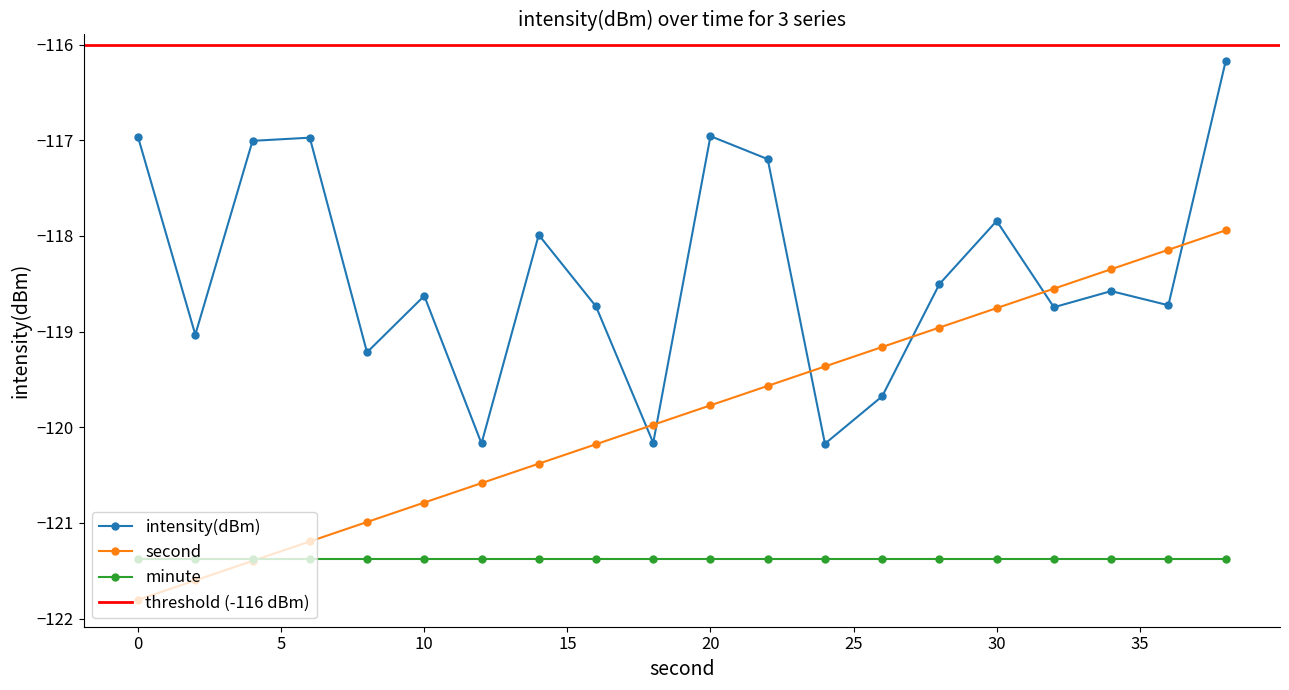

What is the approximate value of second at 22?

-119.6